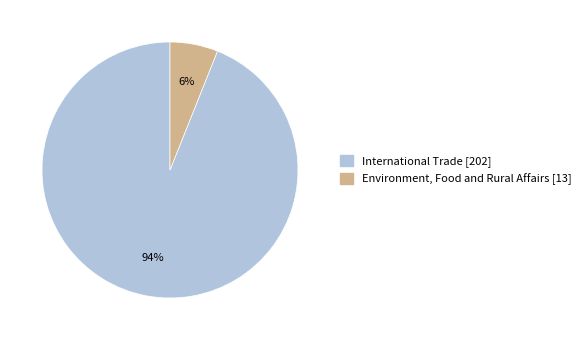

What percentage is the International Trade [202] slice, to the nearest percent?

94%